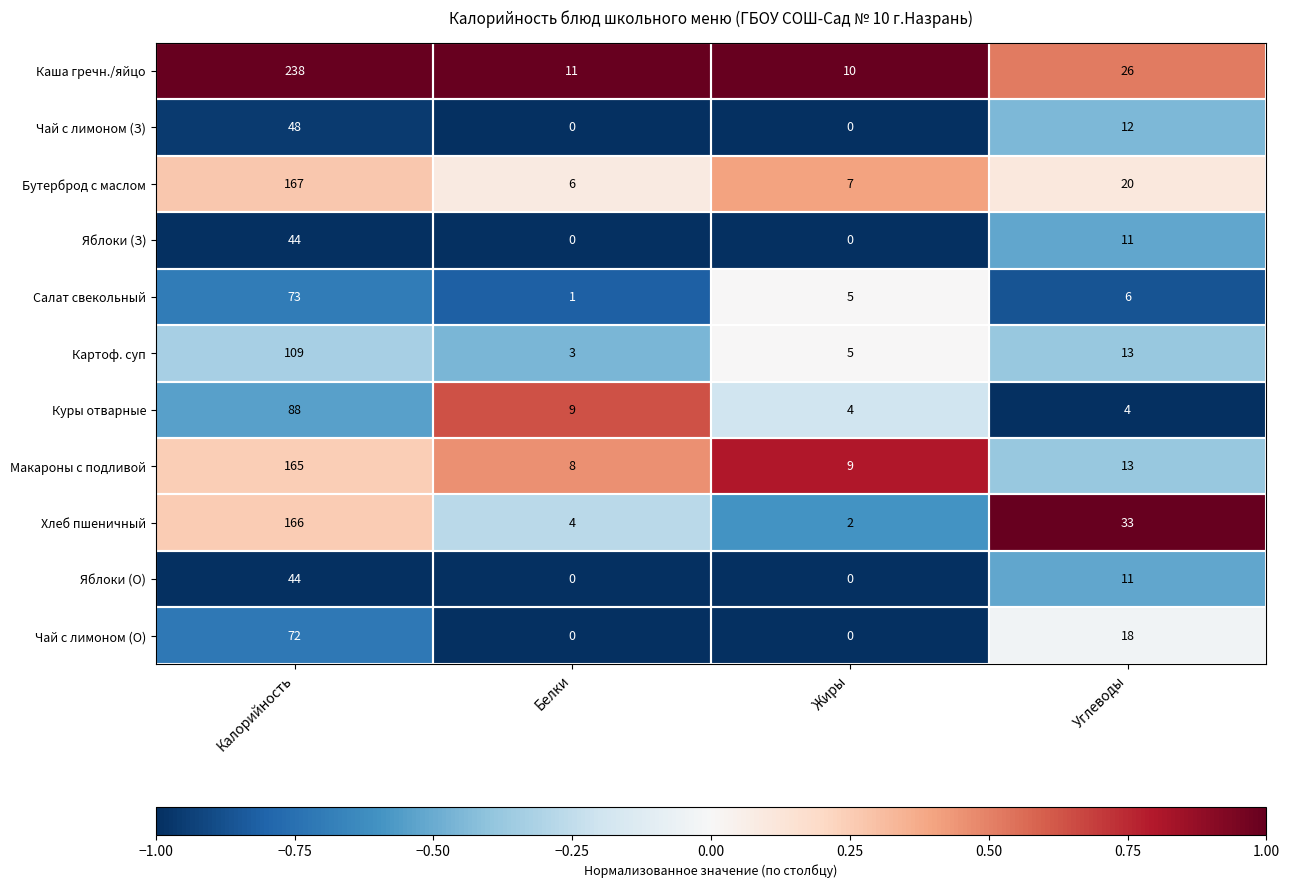

The value of Яблоки (О) at Белки is 0. True or false?

True